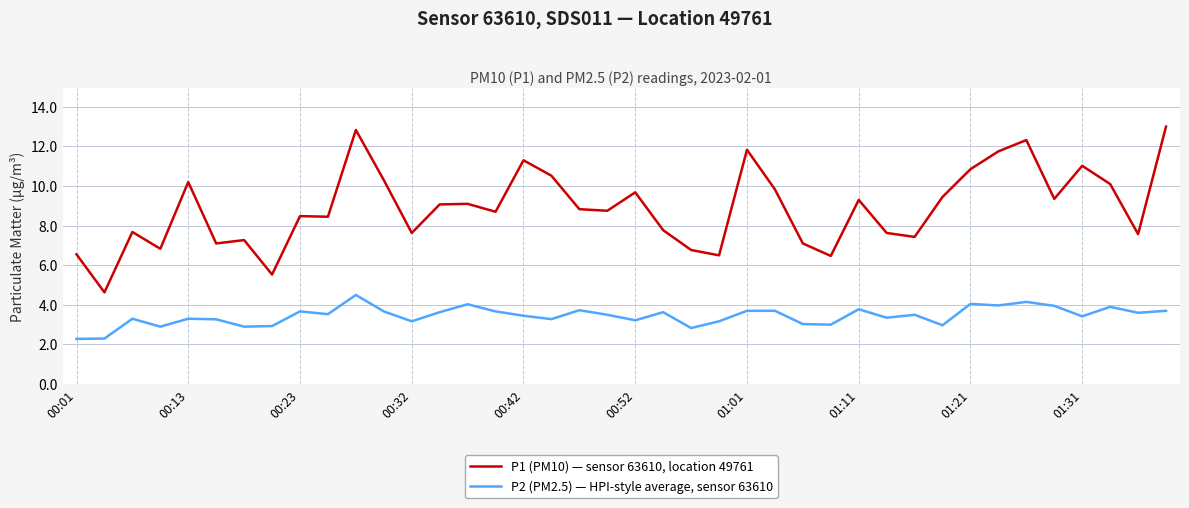

What is the smallest value displayed?

2.3